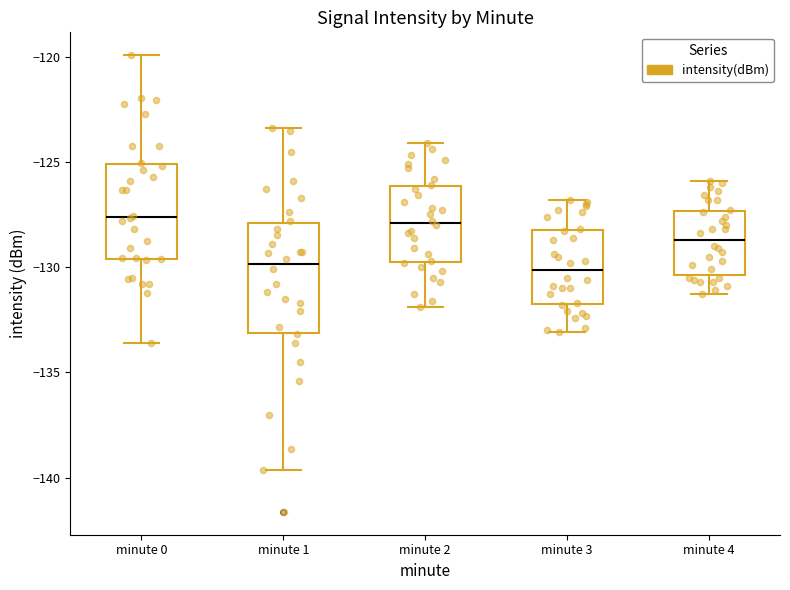

Where is the lower edge of the box for minute 4 on the y-axis? The values are not printed on the chart, so give them approximately, as read against the axis.

-130.5